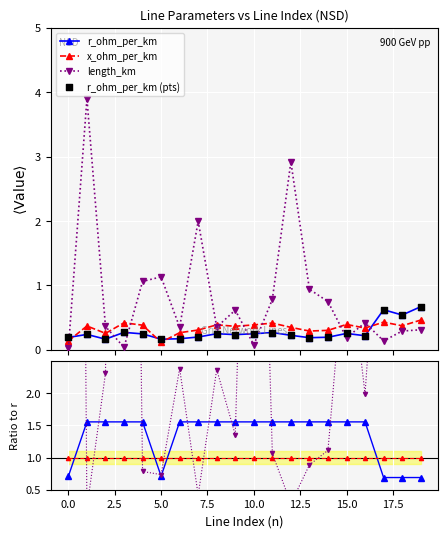

At how many categories does at least one series exceed 1?

5